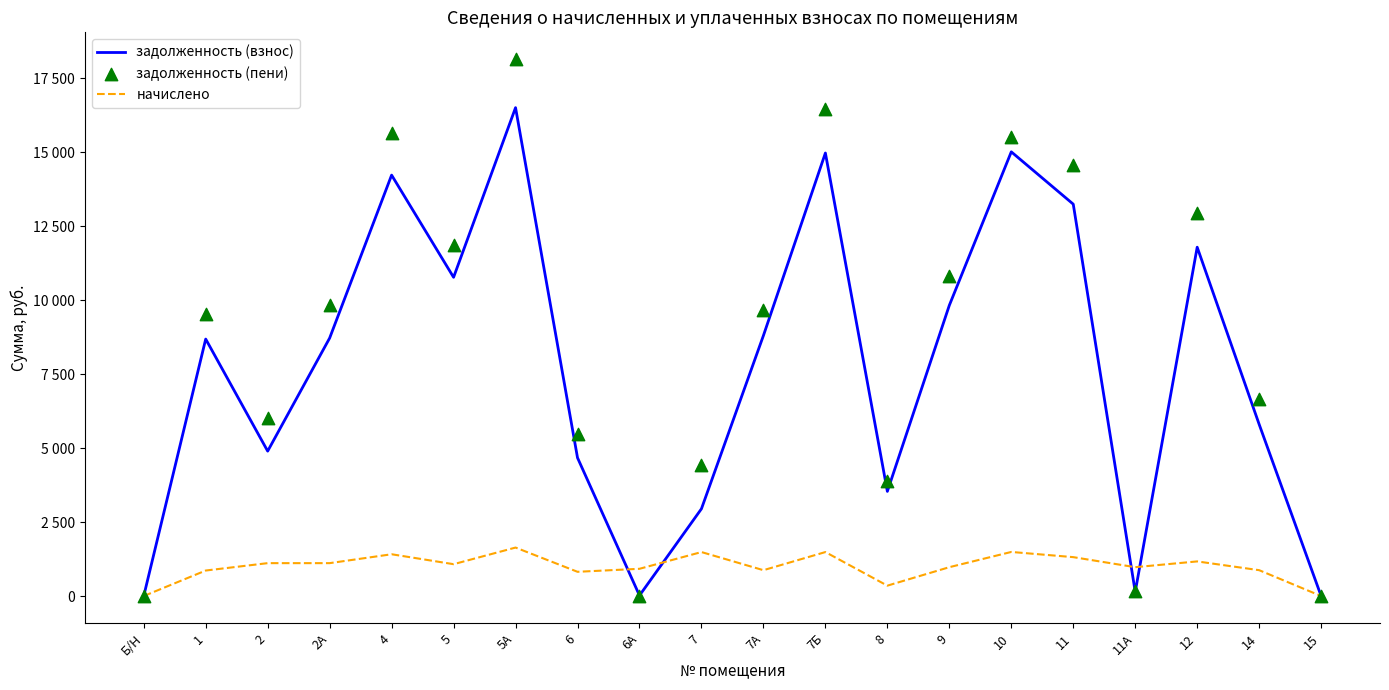

Which series reaches the maximum Y coordinate?

задолженность (пени)